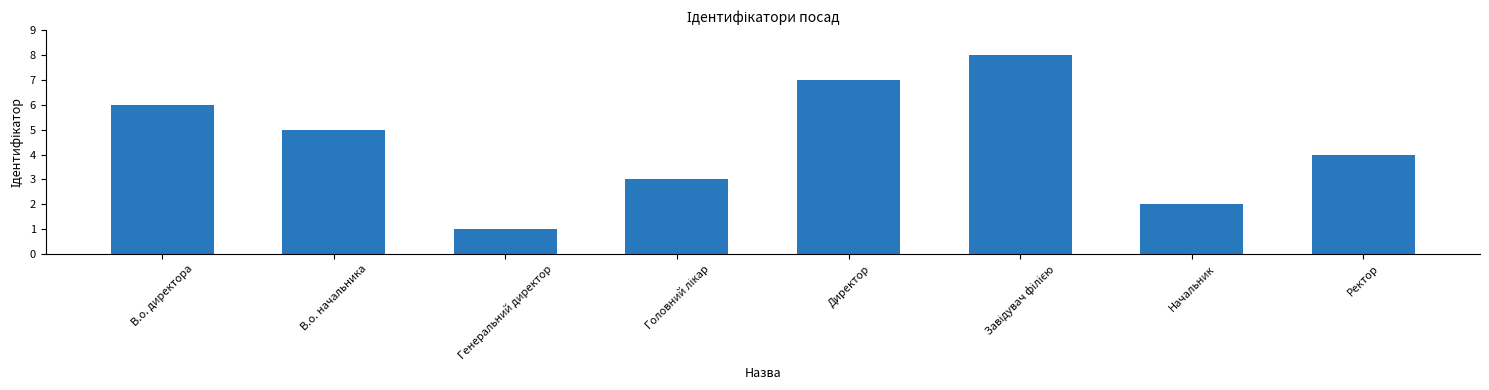

How many distinct data groups are displayed?

1